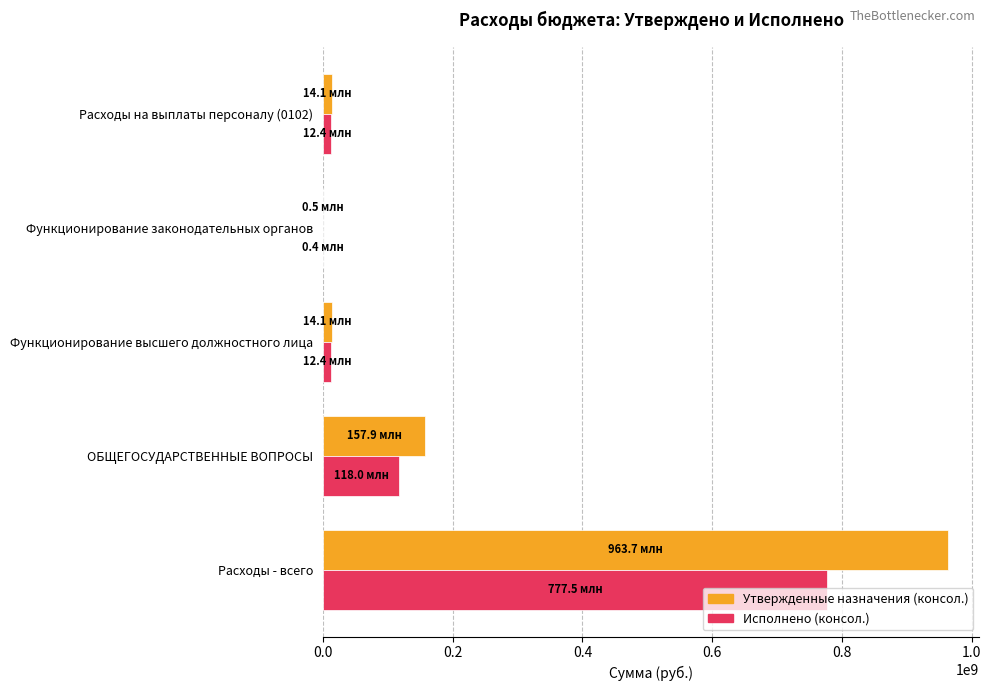

At which category is the sum across all series the highest?

Расходы - всего